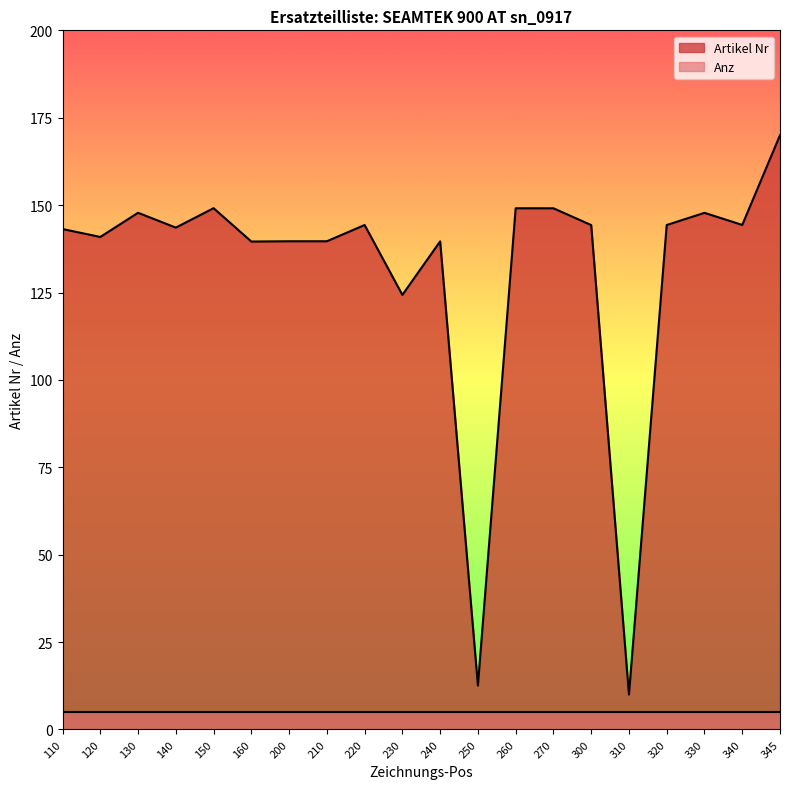

True or false: the data shows 139.6 at 160.

True